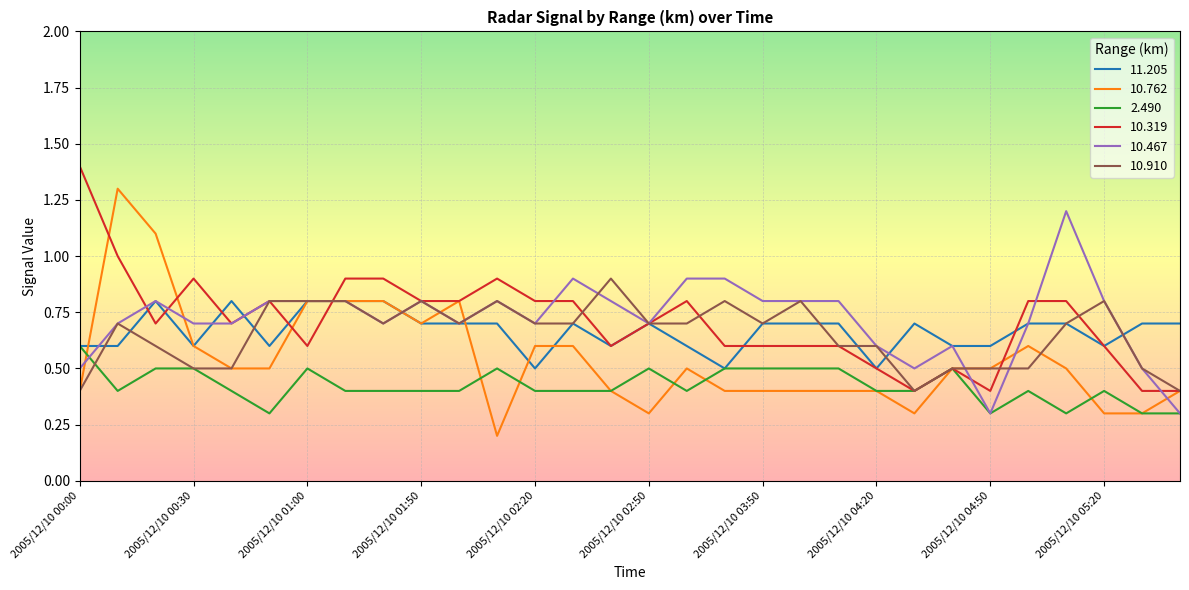

What is the difference between the second highest and second lowest values in the 10.910 series?

0.4